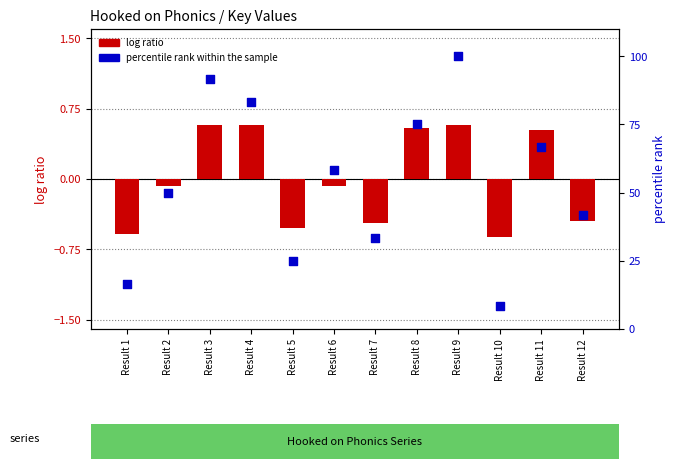

What is the total value across all series at Result 5?

24.5